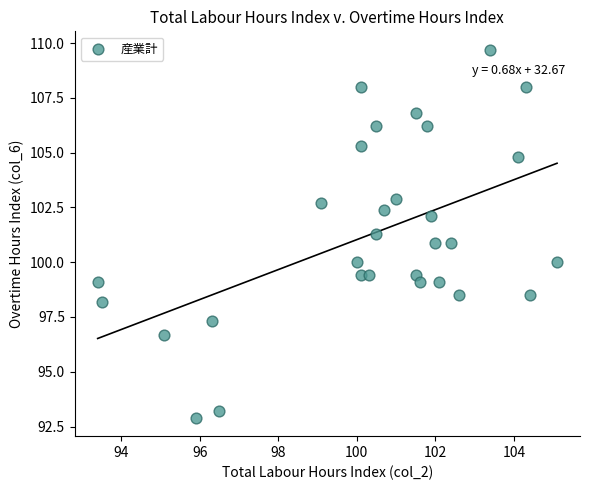

What is the range of X values (max minus min)?

11.7